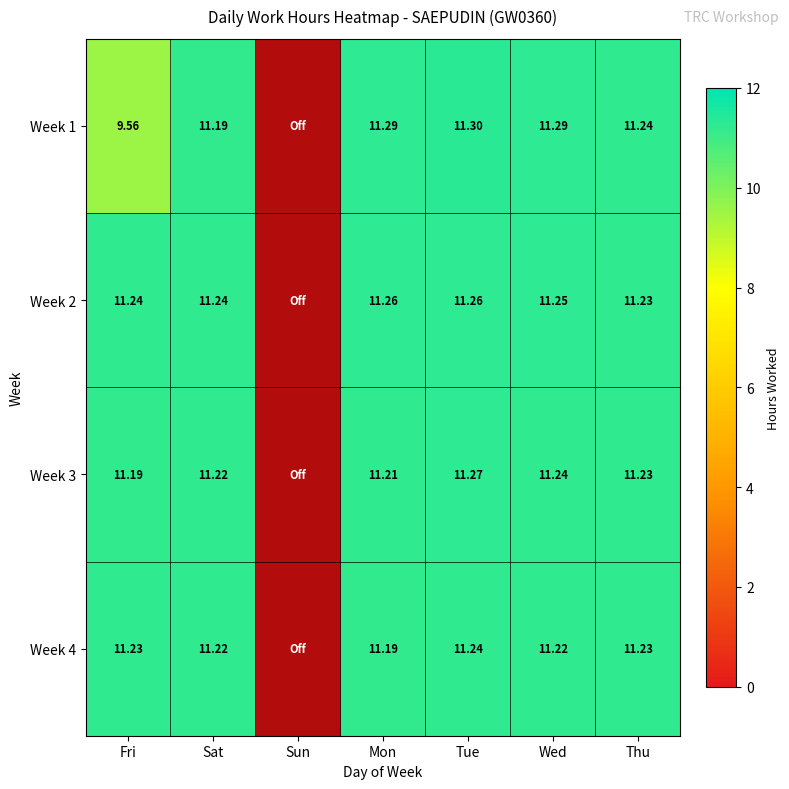

What is the sum of the Week 2 values at Fri and Mon?

22.5